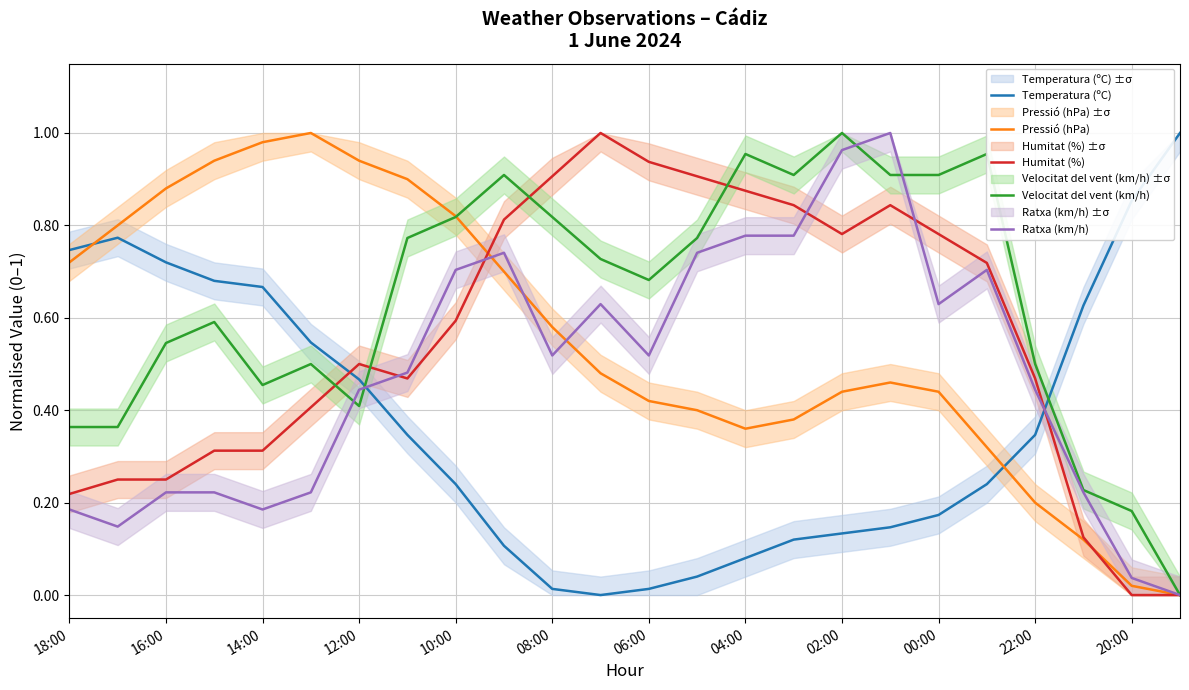

The Pressió (hPa) series shows 0.5 at 04:00. True or false?

False